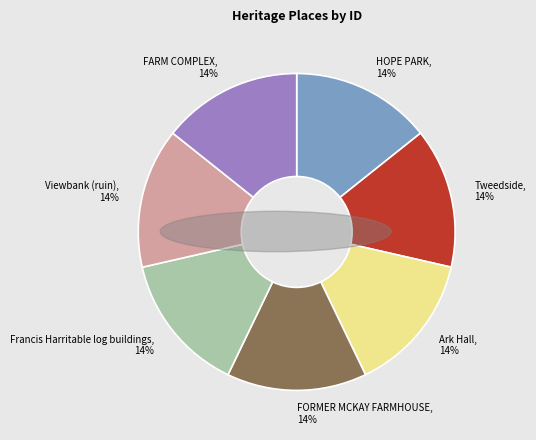

Approximately how many times larger is the value at FARM COMPLEX compared to FORMER MCKAY FARMHOUSE?

1.0